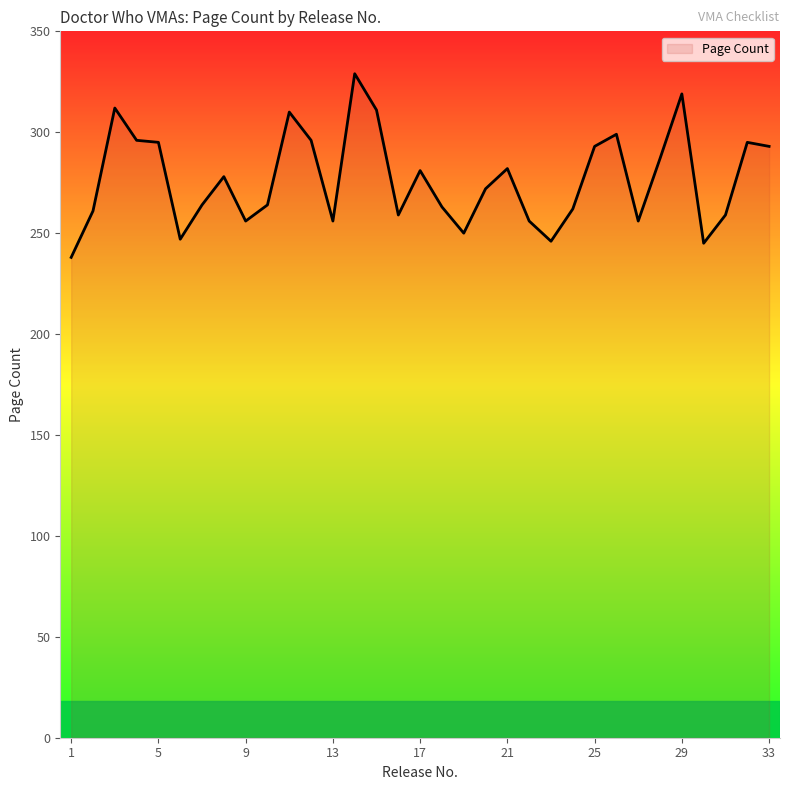

What is the greatest value displayed?

329